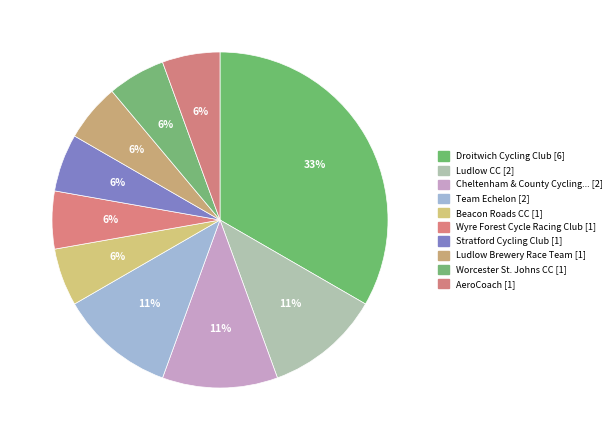

How many slices are in this pie chart?

10